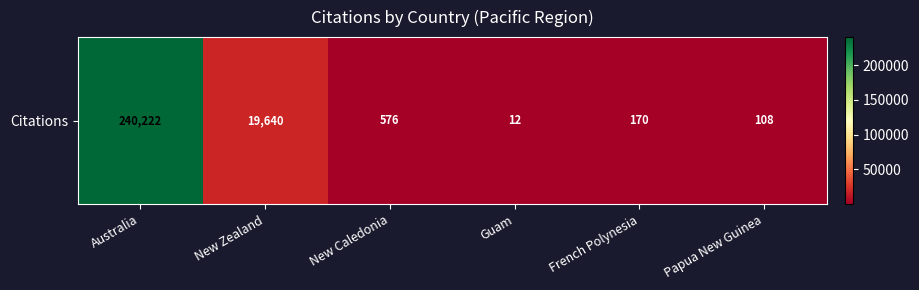

How many categories are shown in the chart?

6